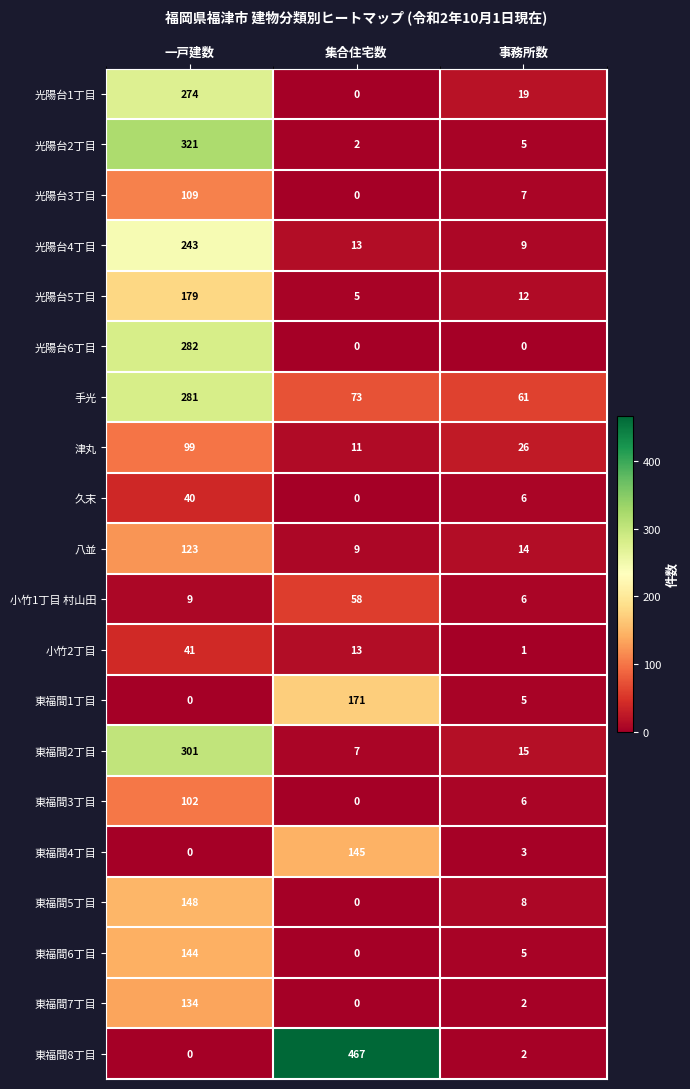

List the series in order of their peak value, lowest first.

久末, 小竹2丁目, 小竹1丁目 村山田, 津丸, 東福間3丁目, 光陽台3丁目, 八並, 東福間7丁目, 東福間6丁目, 東福間4丁目, 東福間5丁目, 東福間1丁目, 光陽台5丁目, 光陽台4丁目, 光陽台1丁目, 手光, 光陽台6丁目, 東福間2丁目, 光陽台2丁目, 東福間8丁目